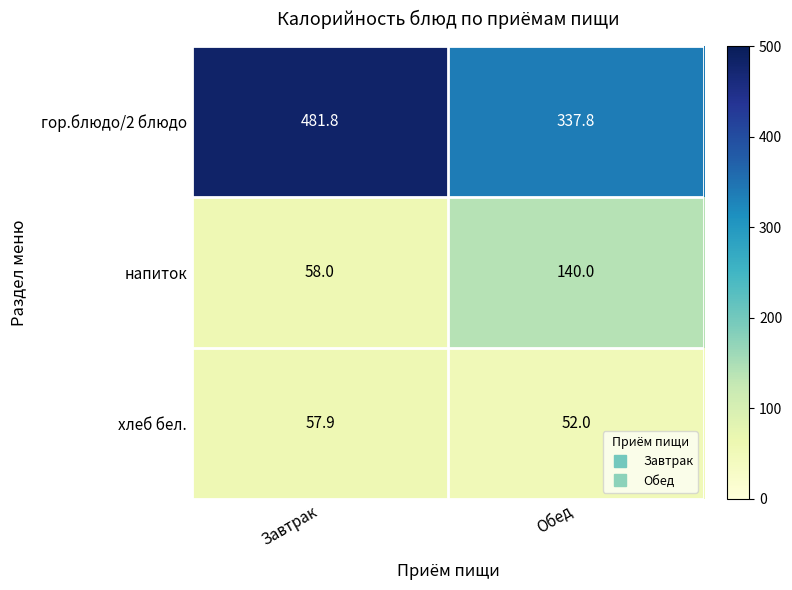

Which series changed the most between Завтрак and Обед?

гор.блюдо/2 блюдо